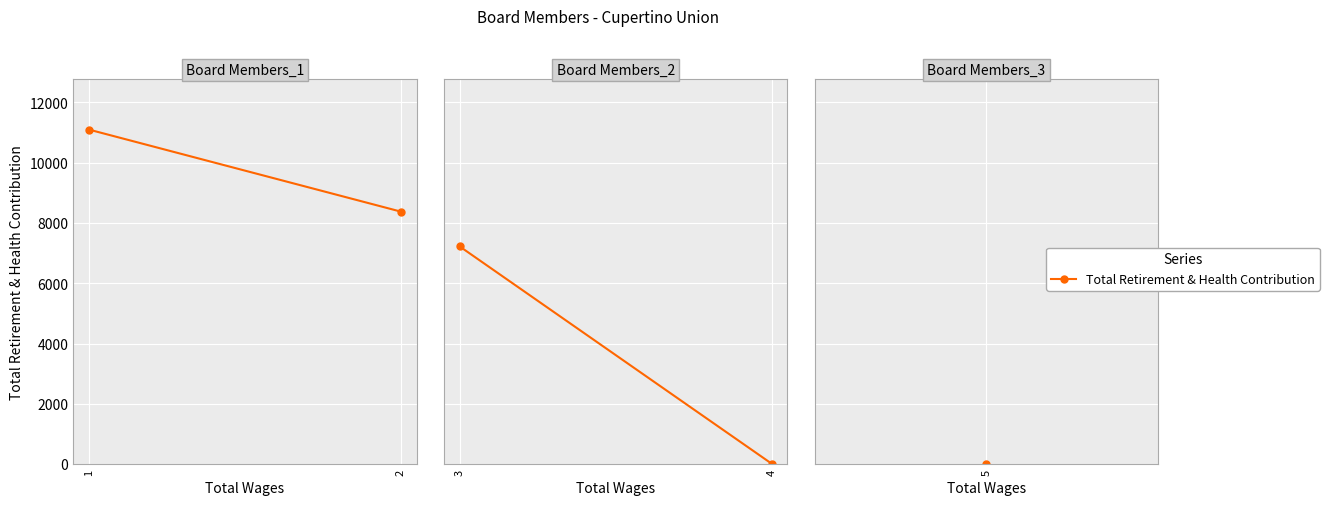

How many lines are shown in the chart?

1